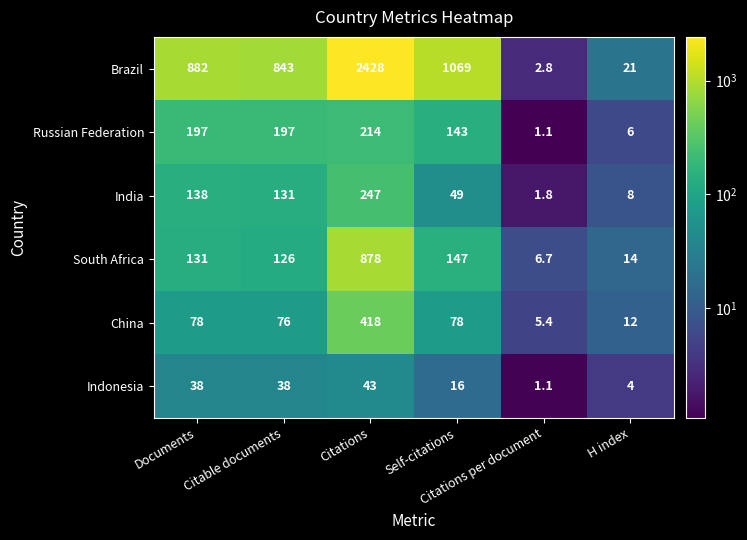

What is the average value of the India series?

95.8